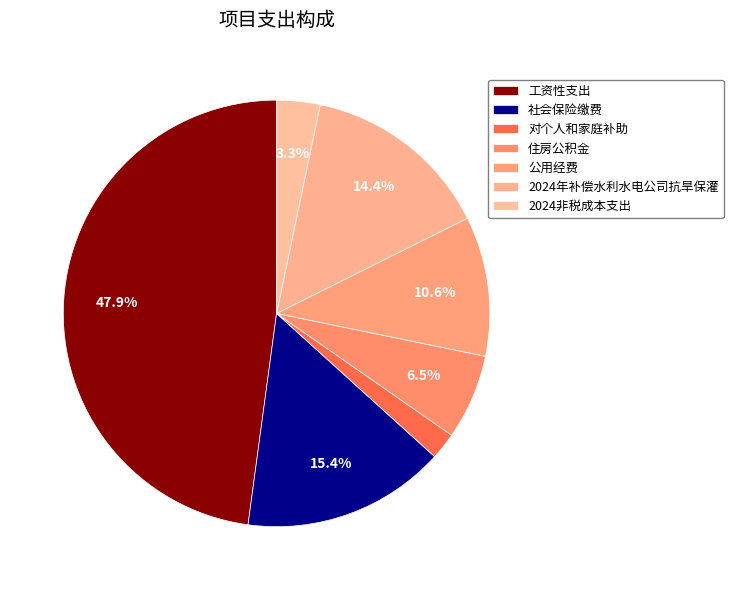

What percentage do 住房公积金 and 工资性支出 together represent?

54.3%